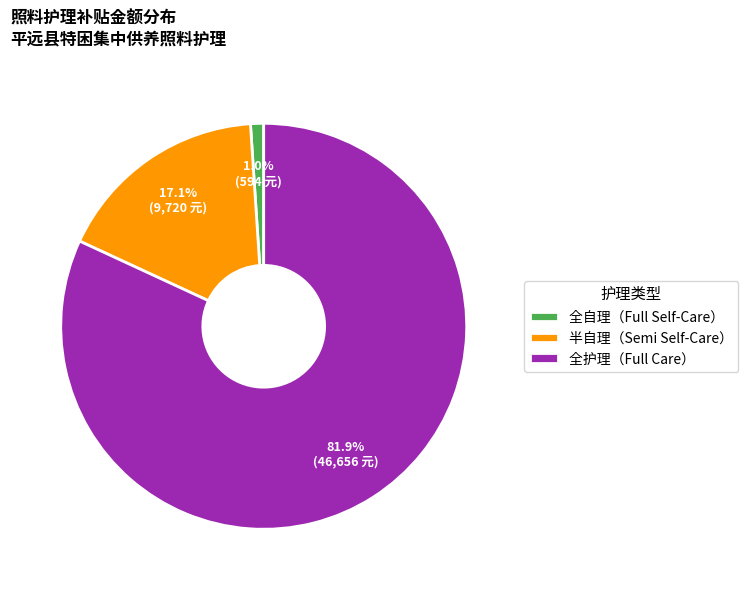

Which category accounts for the majority?

全护理（Full Care）